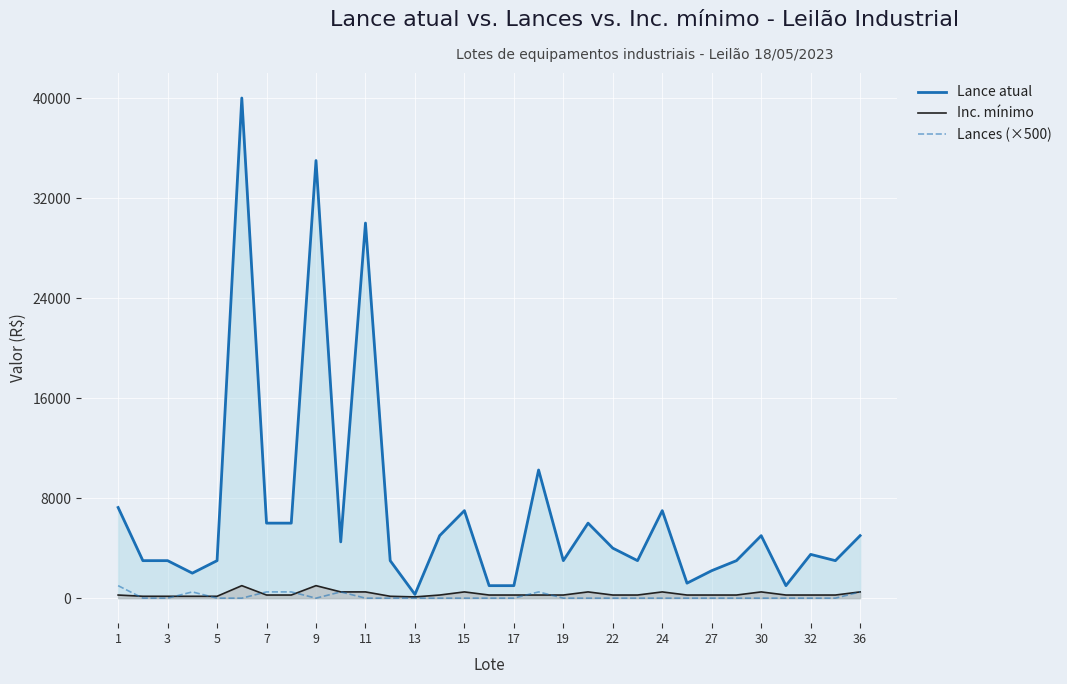

Which series has the largest range (max minus min)?

Lance atual